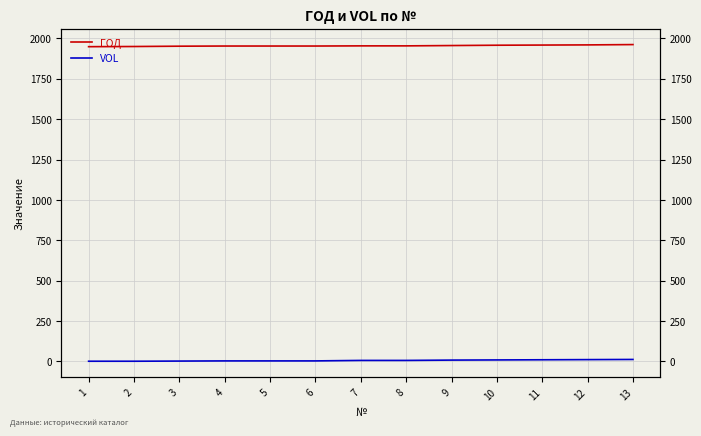

Rank the series by their maximum value, from highest to lowest.

ГОД, VOL